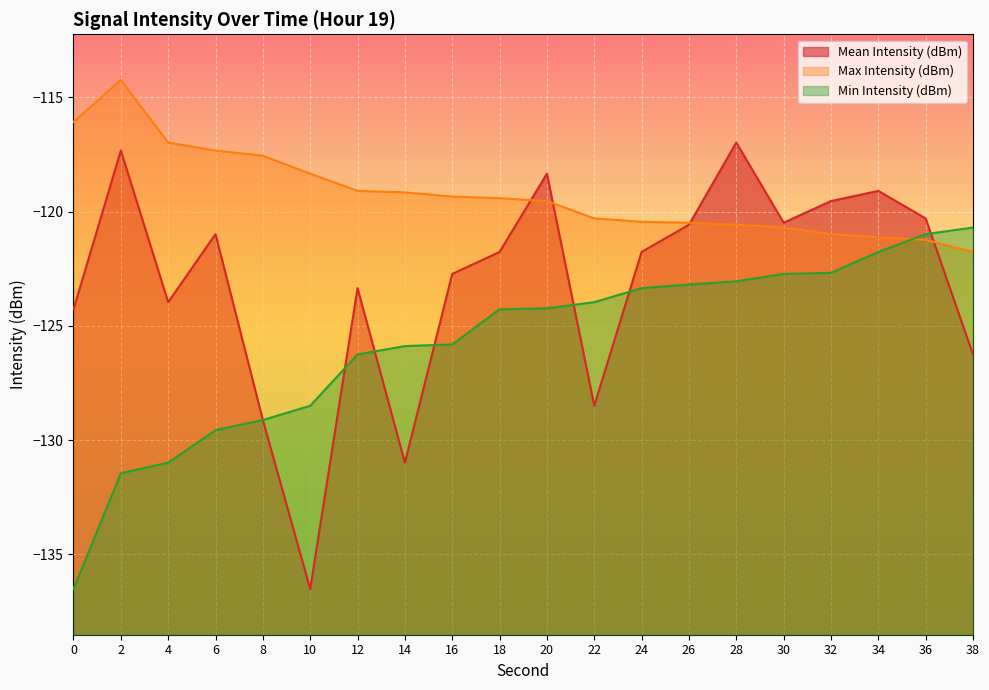

Does the chart display data point markers on the line(s)?

No